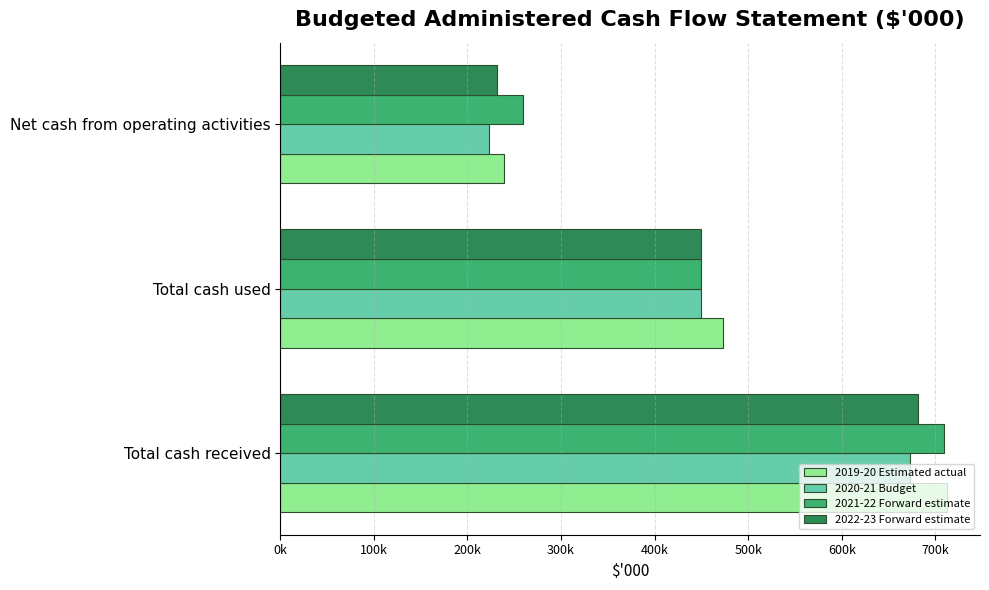

Which series has the largest range (max minus min)?

2019-20 Estimated actual